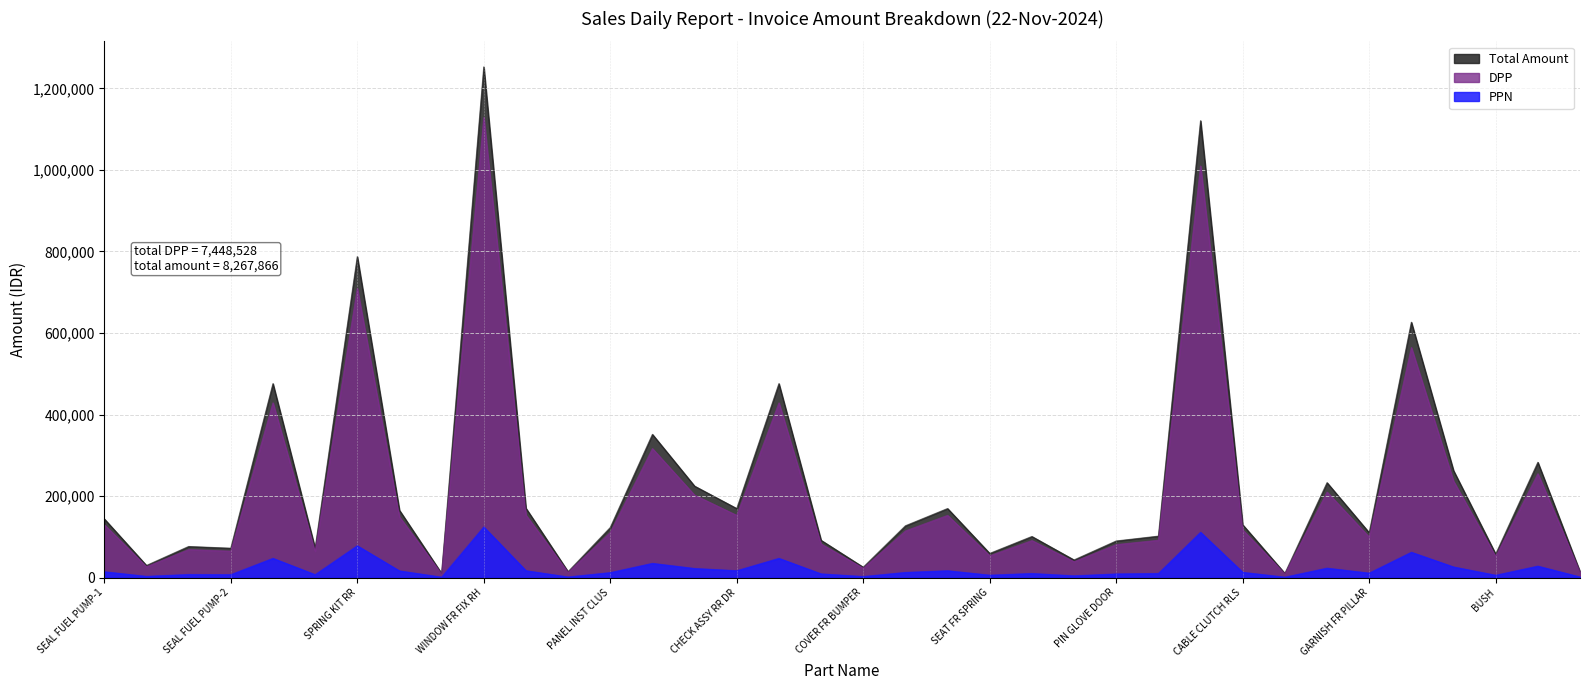

What is the value of the PPN point at the 14th from the left?

34817.2